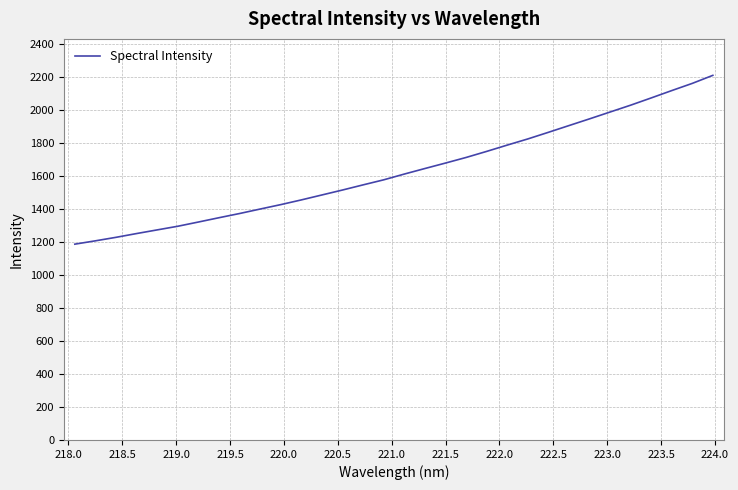

How many lines are shown in the chart?

1